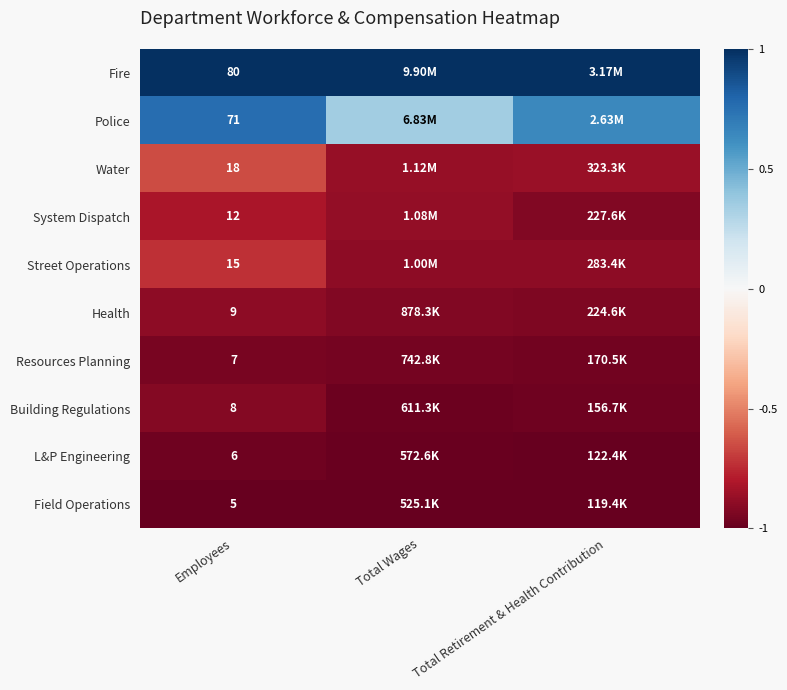

How many categories are shown in the chart?

3